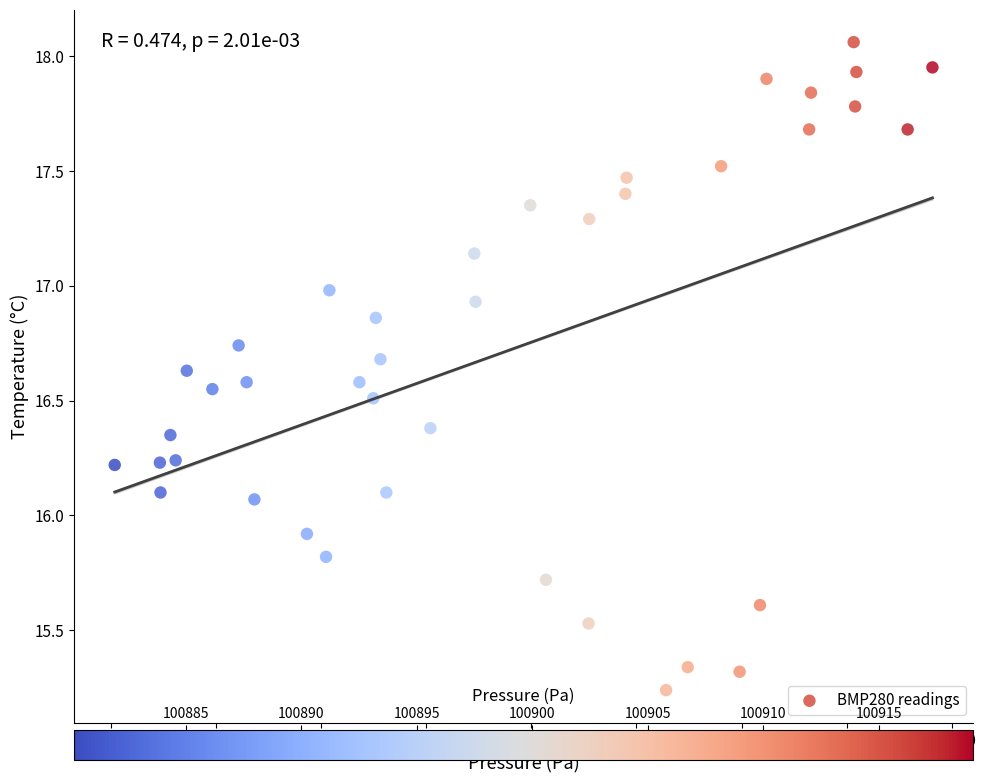

What is the range of X values (max minus min)?

38.9